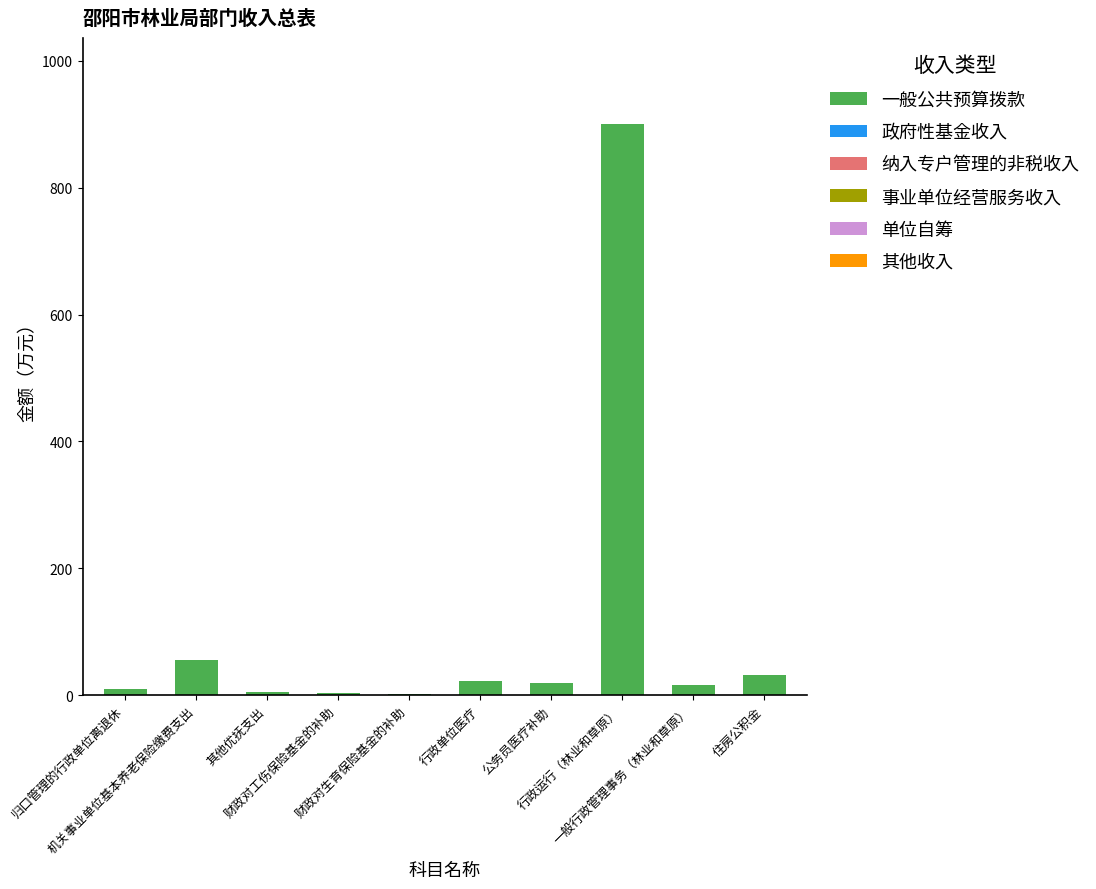

What is the sum of all values?

1062.6